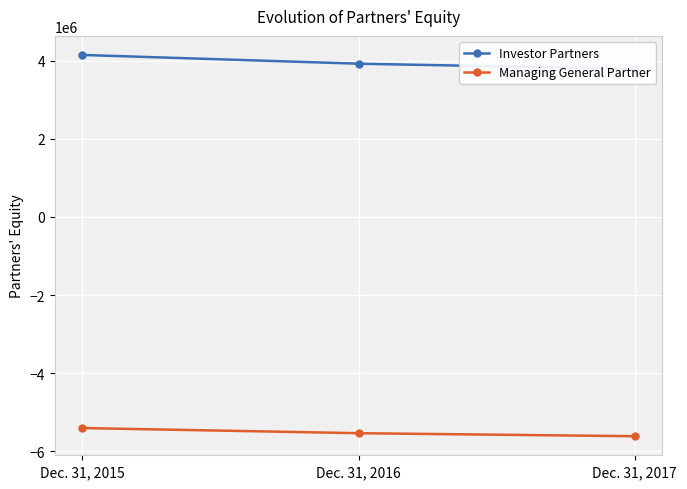

Reading left to right, list all the values displayed in this chart.

Investor Partners: 4144041	3920188	3788354
Managing General Partner: -5401139	-5532608	-5610035